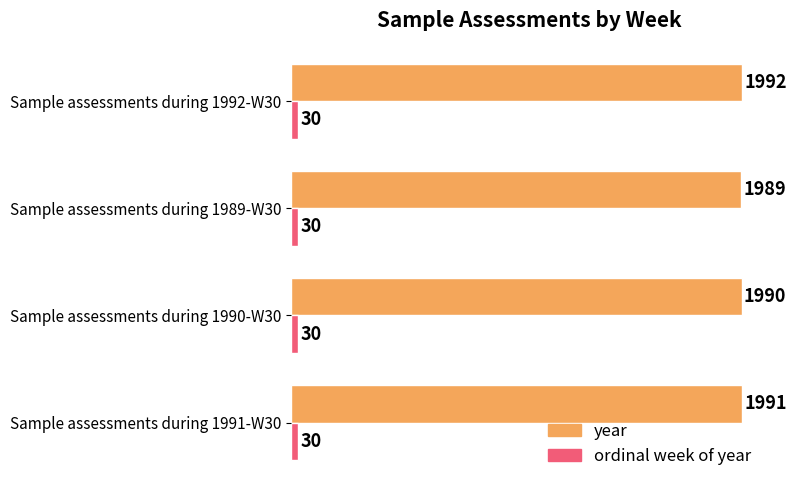

What is the difference between the maximum and minimum values in the year series?

3